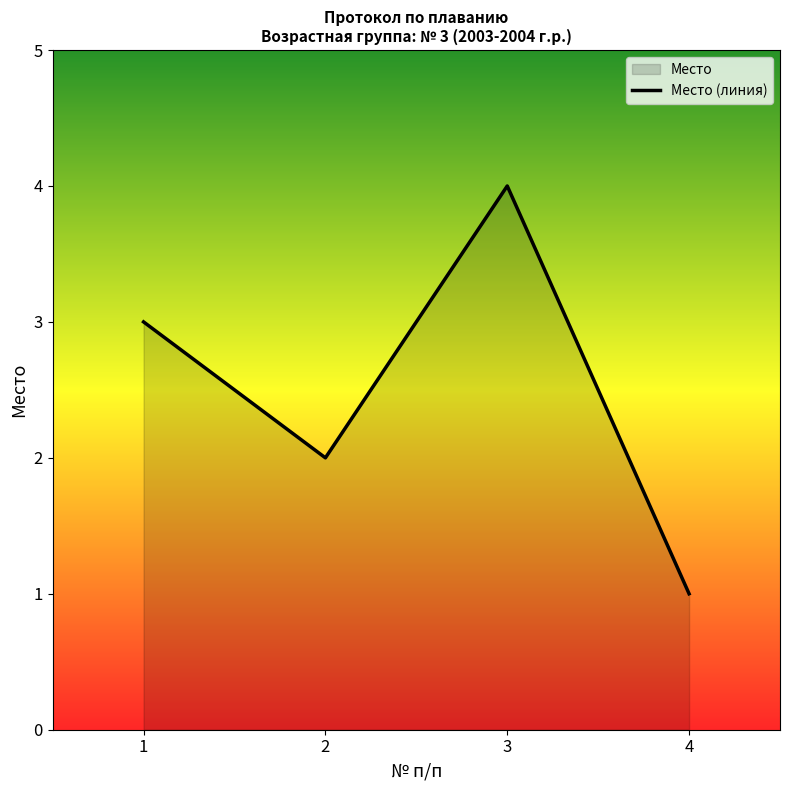

How many values exceed 3?

1